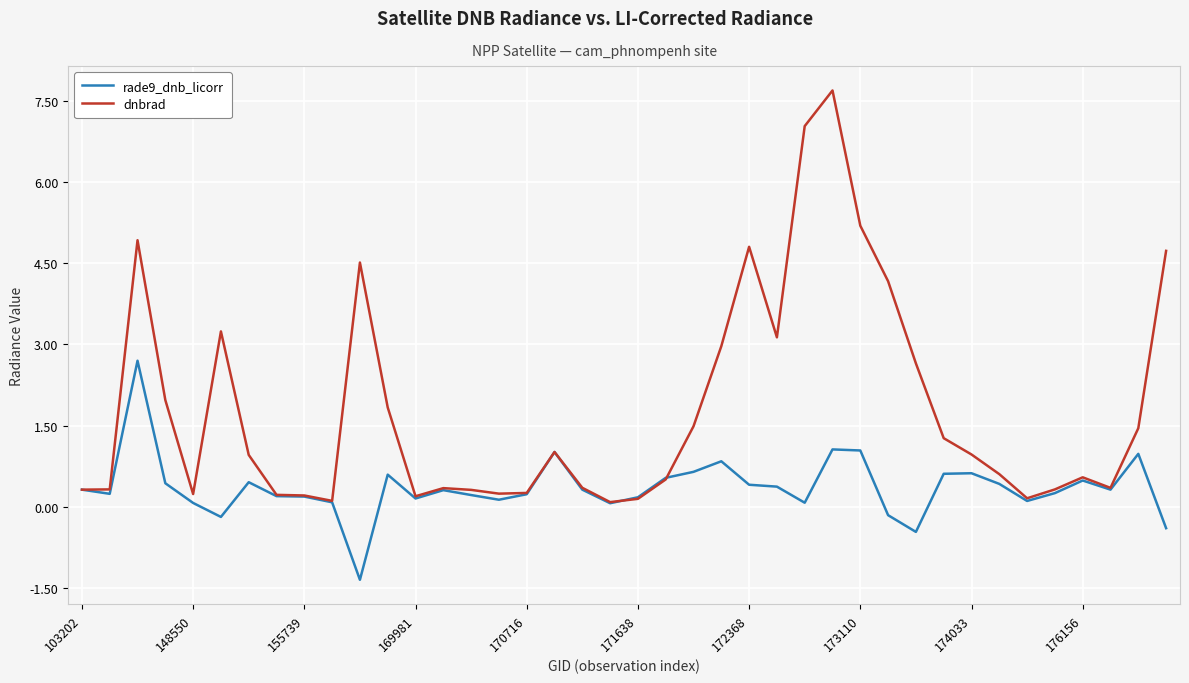

Which series has the largest range (max minus min)?

dnbrad